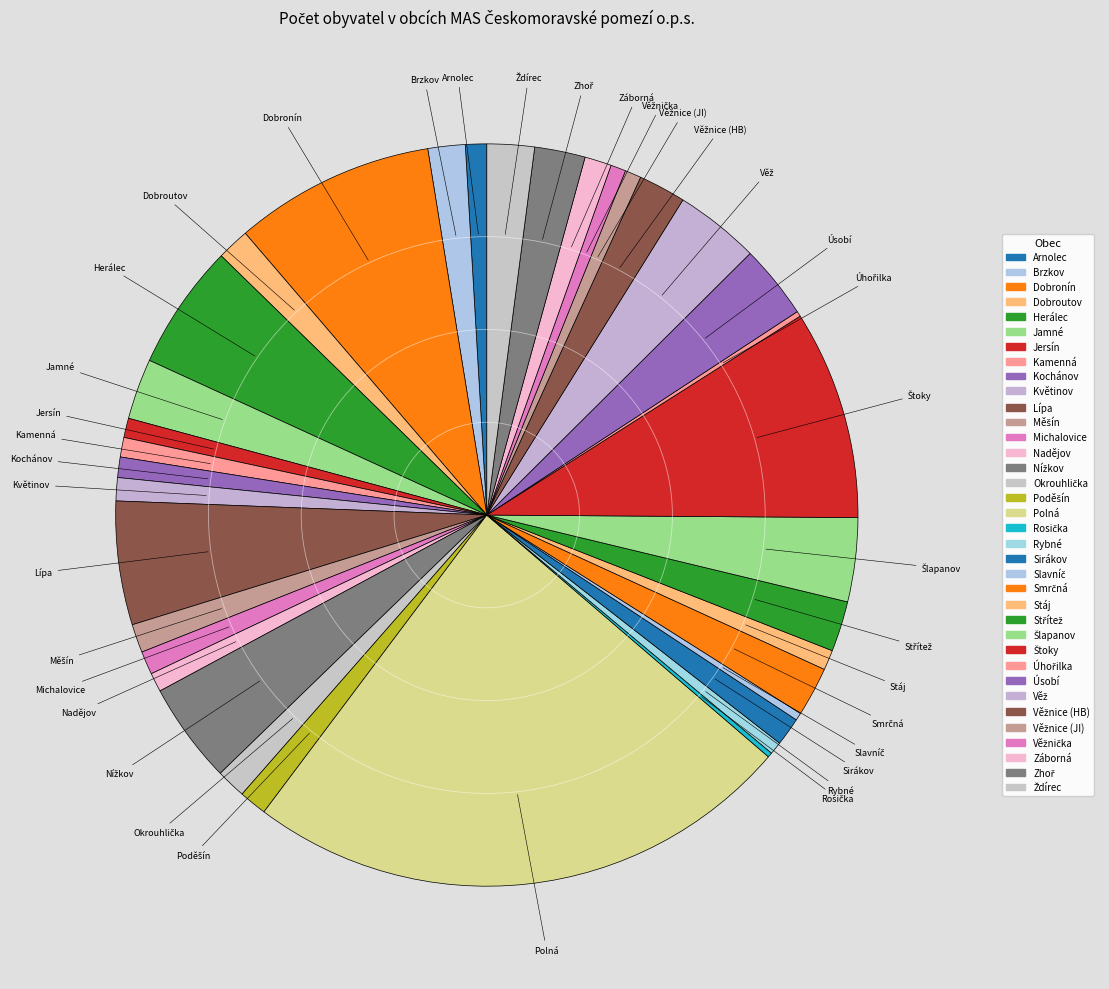

Is it true that Jersín is 1% of the pie?

True